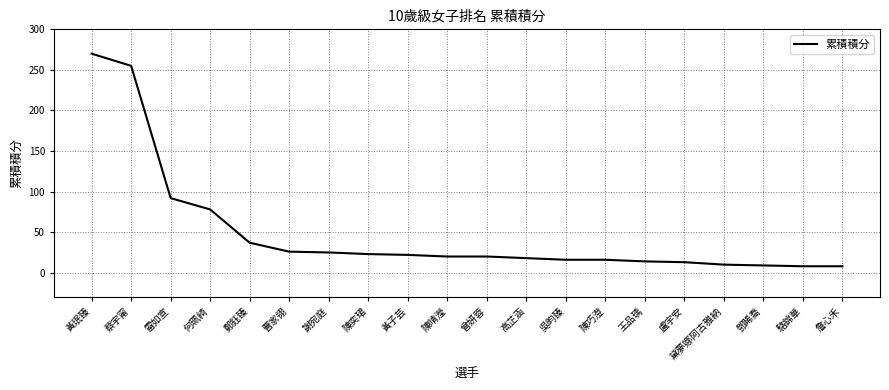

At which label is the value closest to 139?

雷如宣